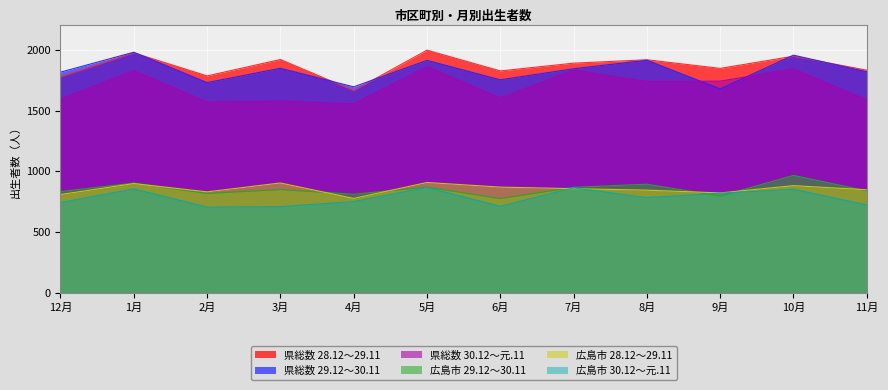

At which category does 広島市 29.12～30.11 reach its first local valley?

2月